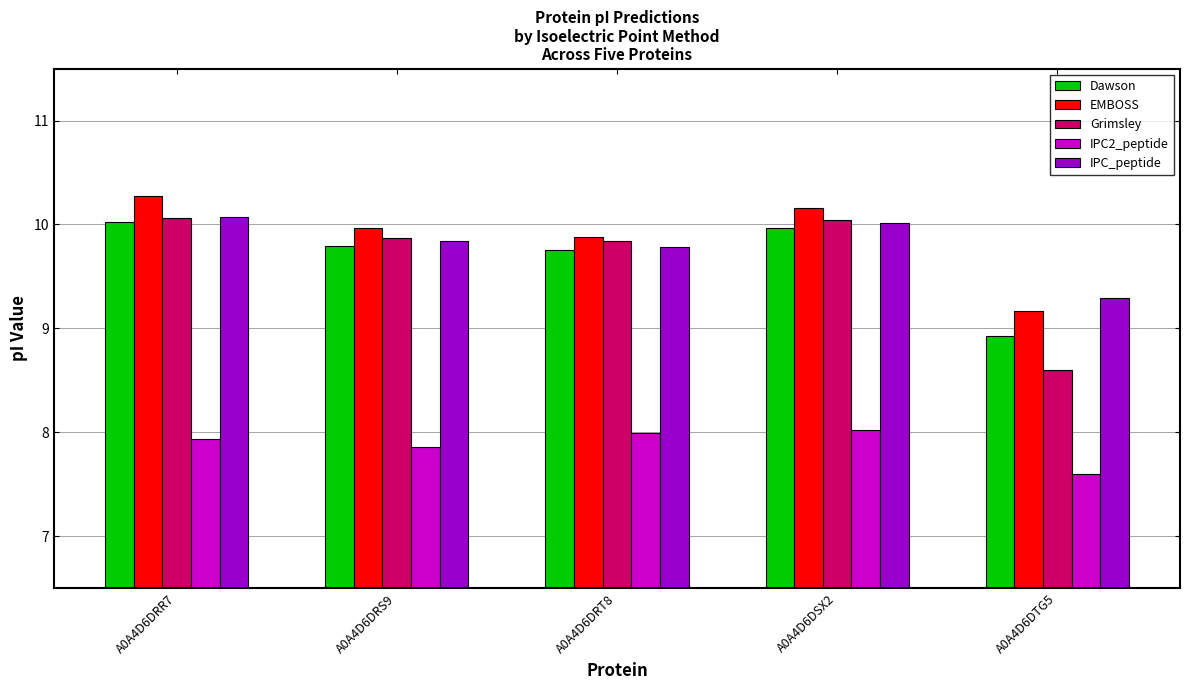

The IPC2_peptide series shows 8.0 at A0A4D6DSX2. True or false?

True